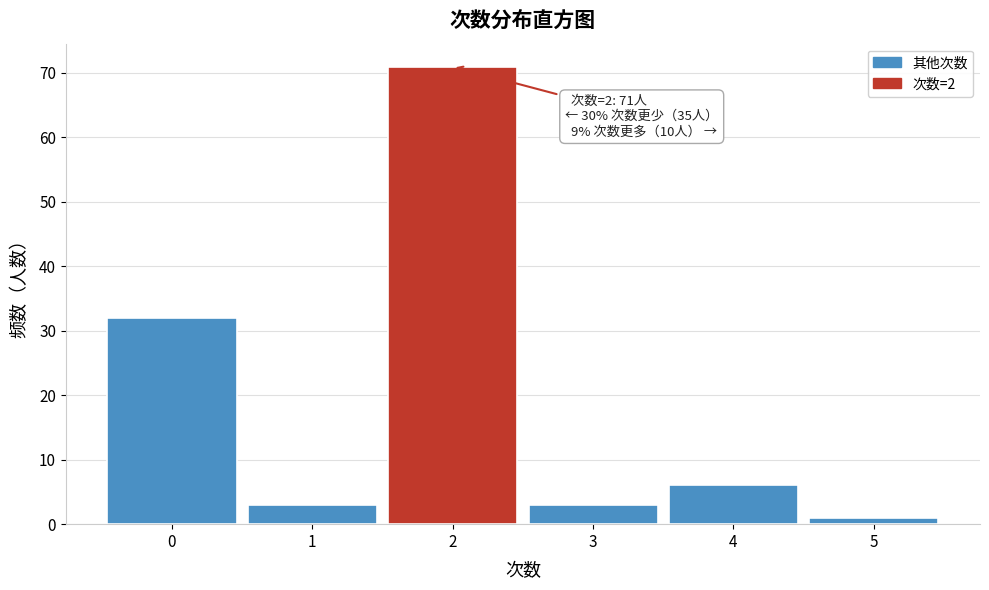

Which range on the x-axis has the tallest bar?

1.5 to 2.5